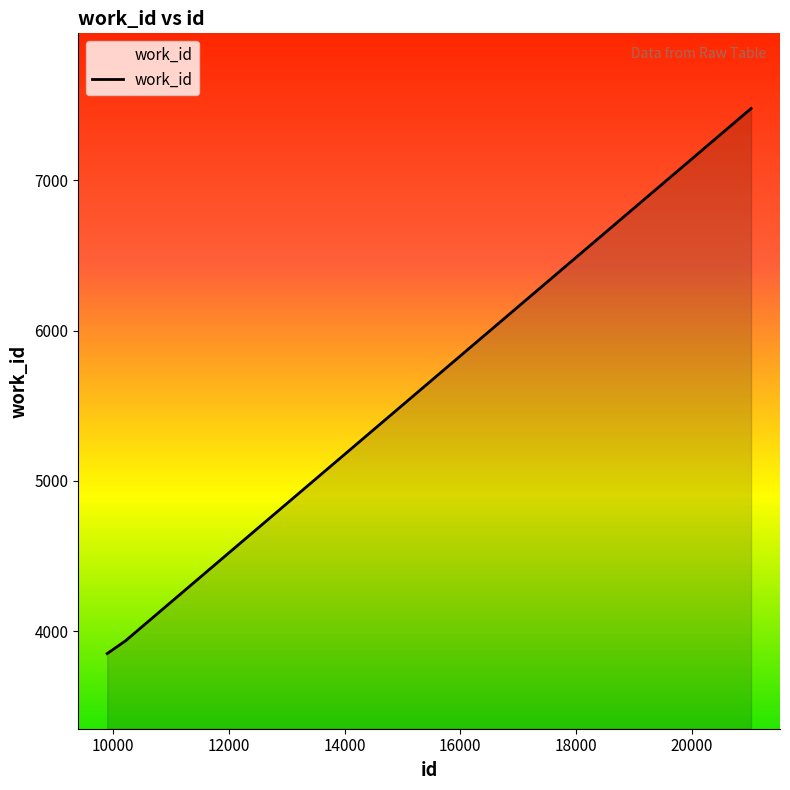

What is the minimum value shown in the chart?

3851